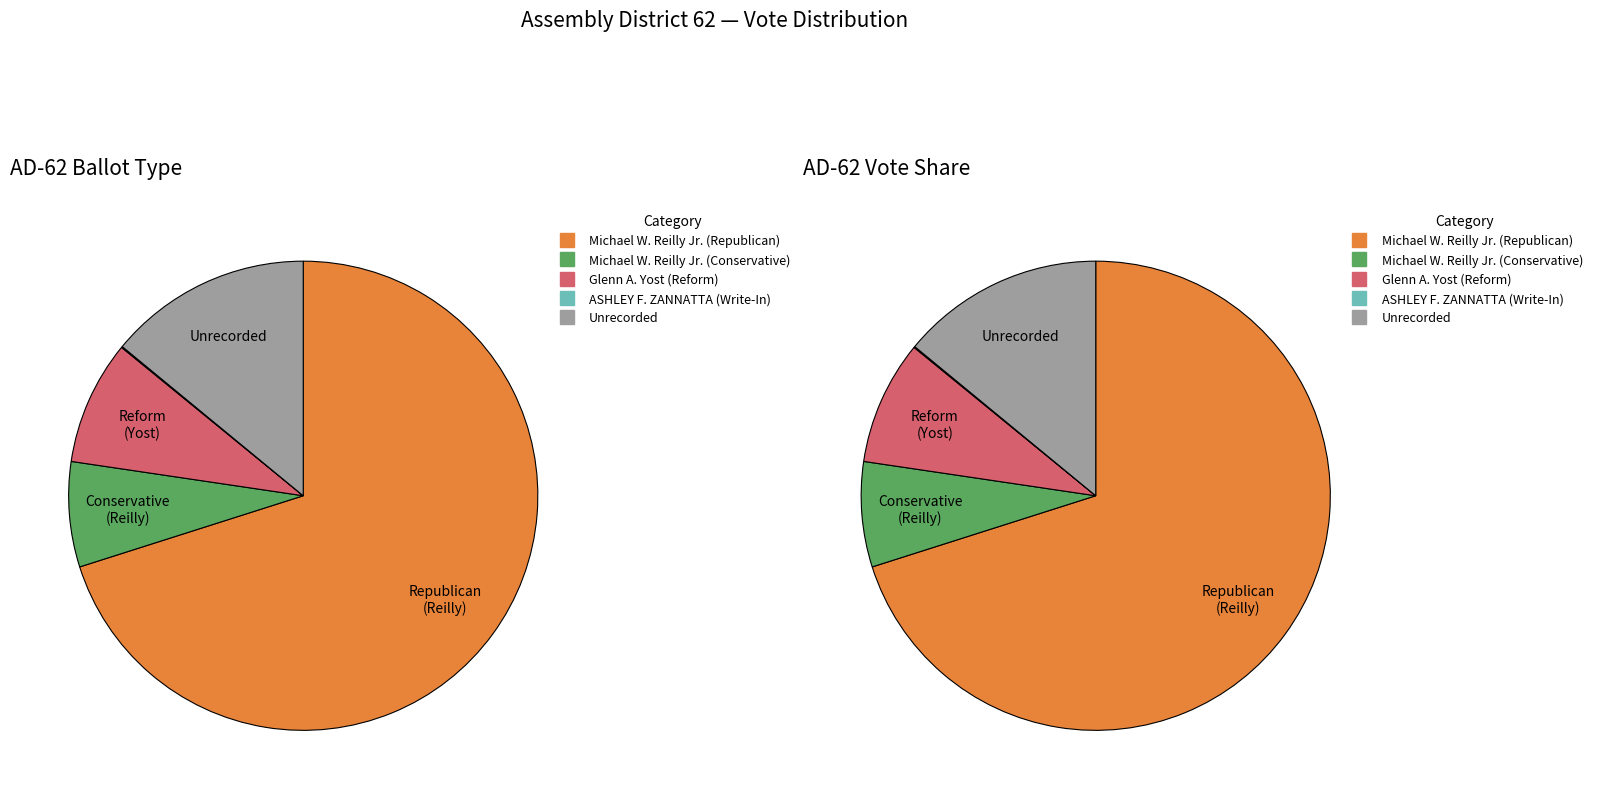

To the nearest percent, what portion does Michael W. Reilly Jr. (Conservative) represent?

7%